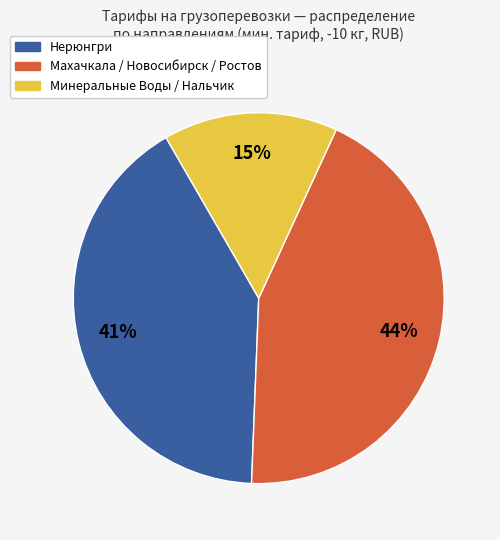

To the nearest percent, what is the average slice percentage?

33%